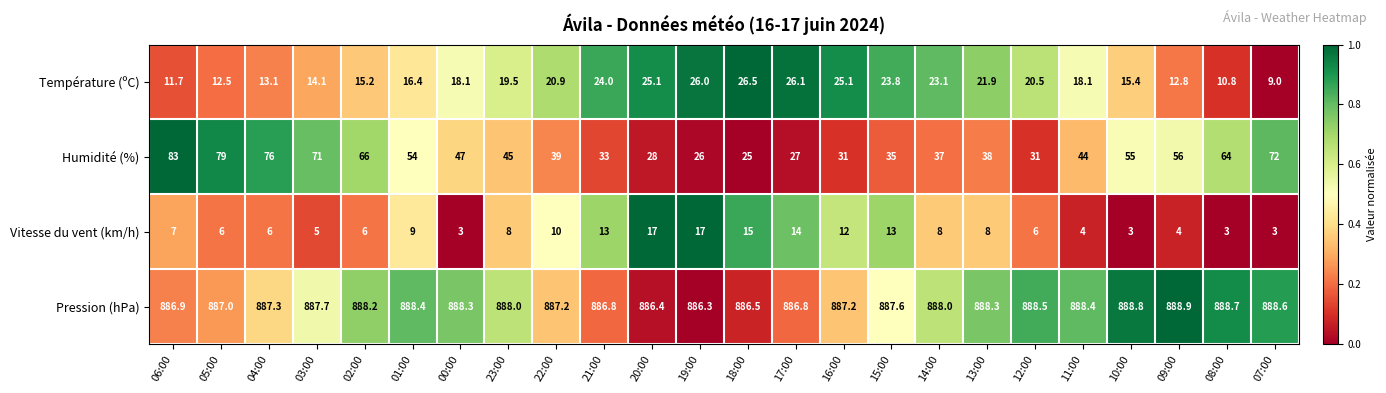

What is the difference between the Humidité (%) values at 22:00 and 05:00?

40.0